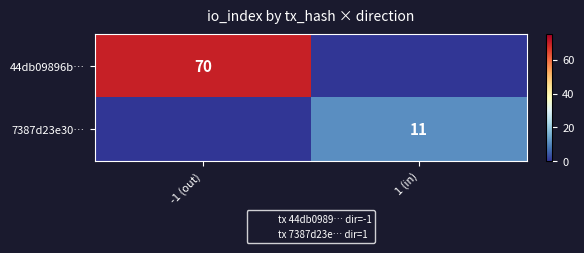

How many 44db09896b… values are between 0 and 70?

2